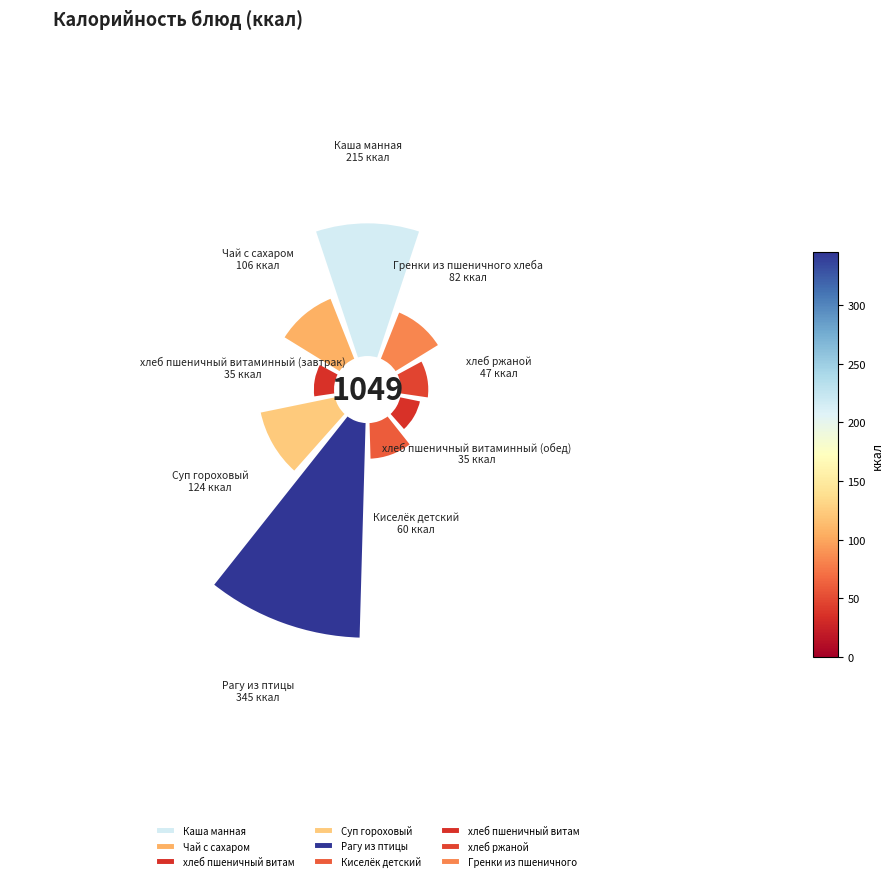

Is it true that хлеб пшеничный витаминный (обед) is 3% of the pie?

True